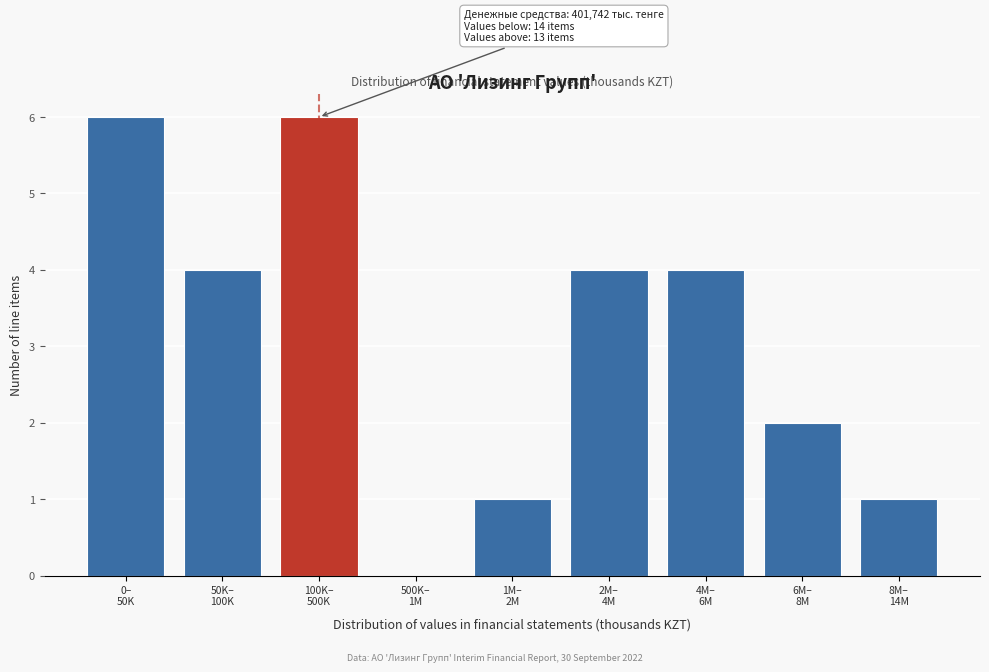

What is the sum of all values?

28